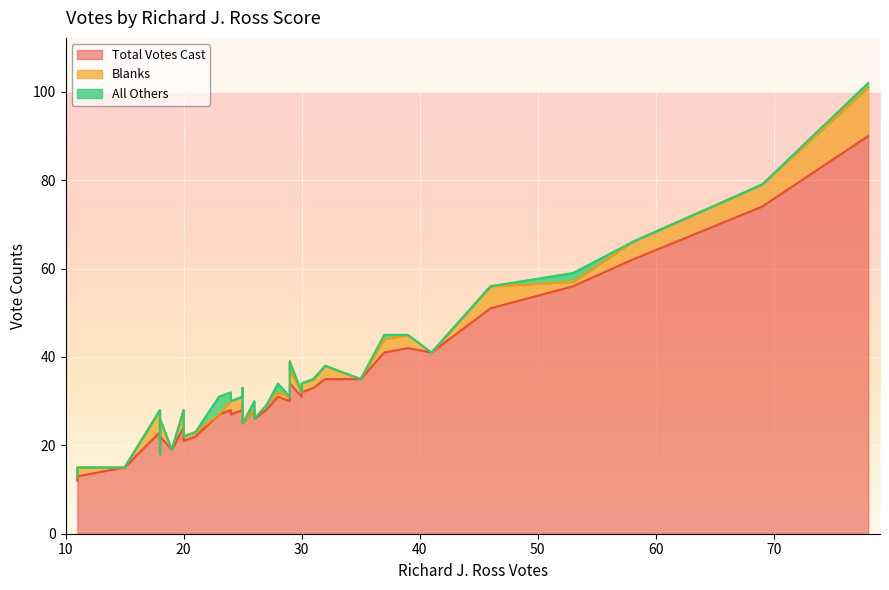

Where does the Blanks series first go above 2?

4